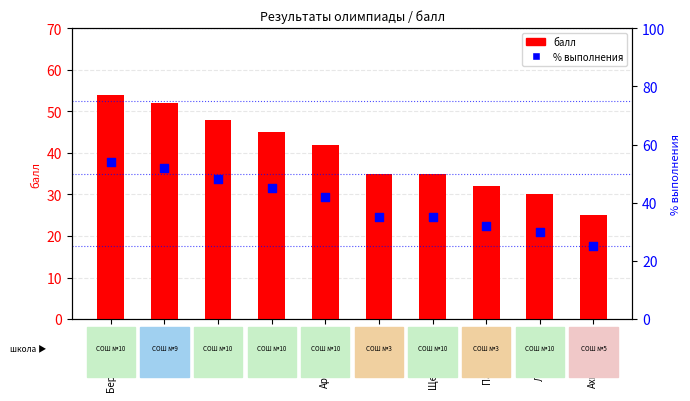

Is the value of % выполнения at Гайнанов greater than the value of балл at Леуцкий?

Yes